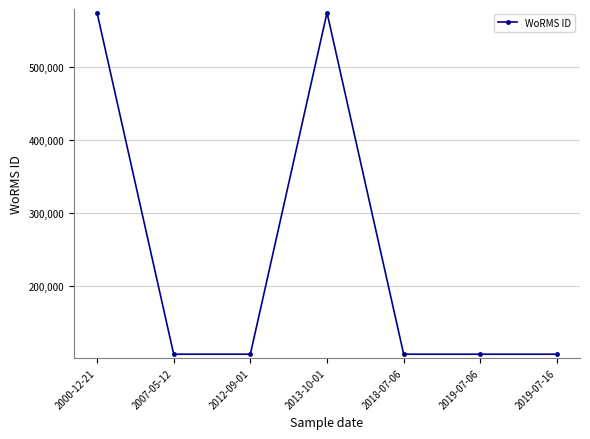

What is the average value?

239905